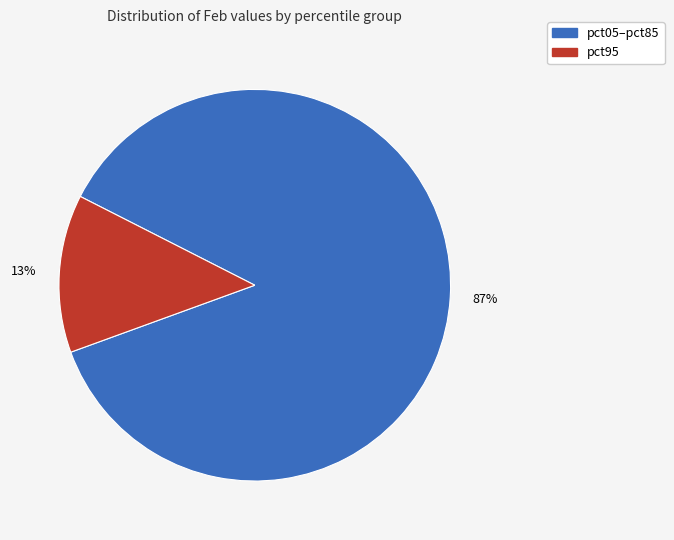

Count the number of slices in the pie.

2